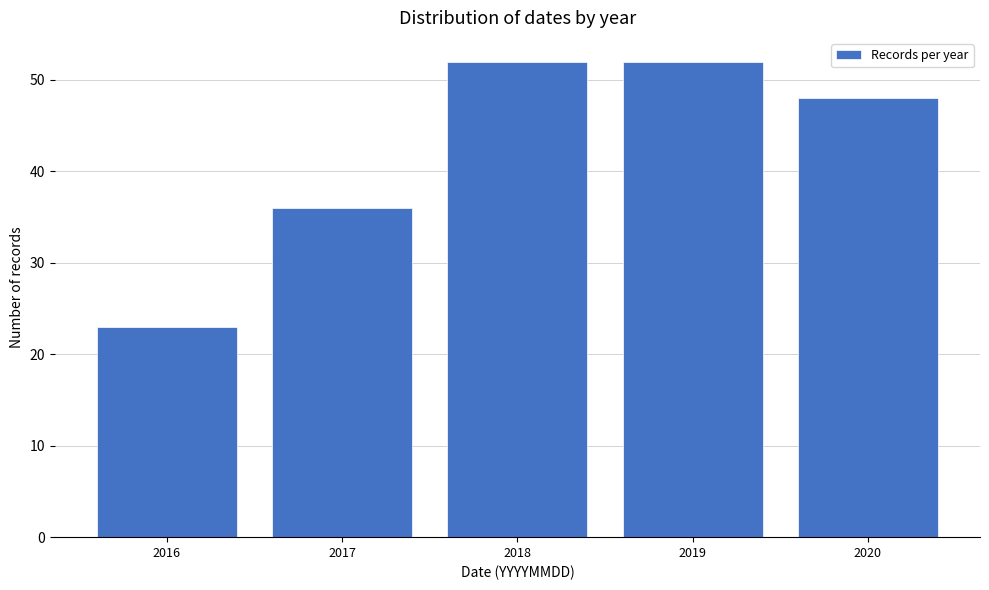

Reading right to left, extract all data points from this chart.

48	52	52	36	23